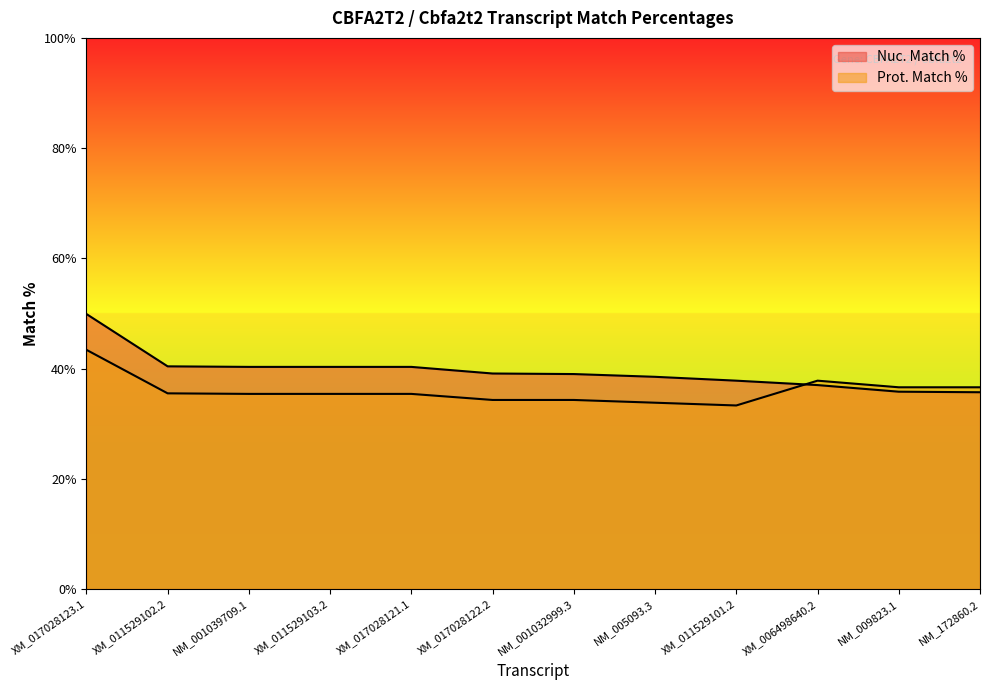

List the series in order of their overall mean, highest first.

Nuc. Match %, Prot. Match %